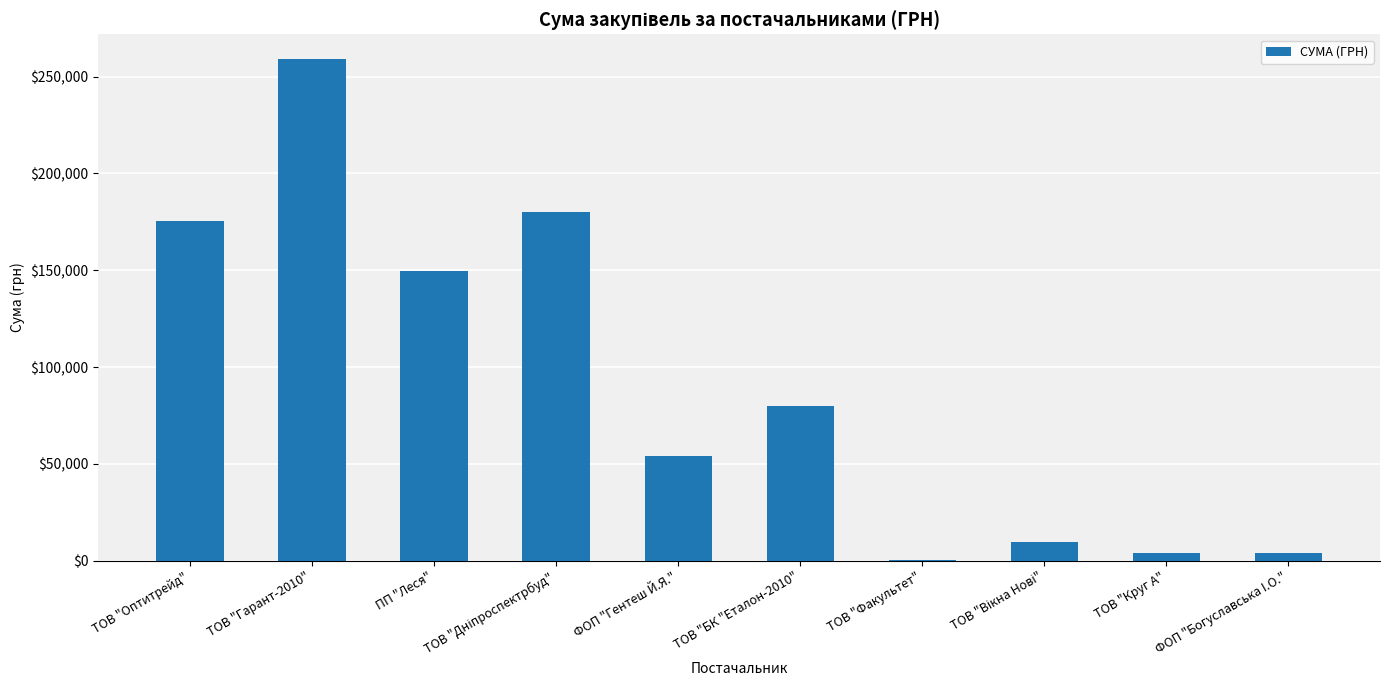

Is it true that the value at ПП "Леся" is 149862.5?

True